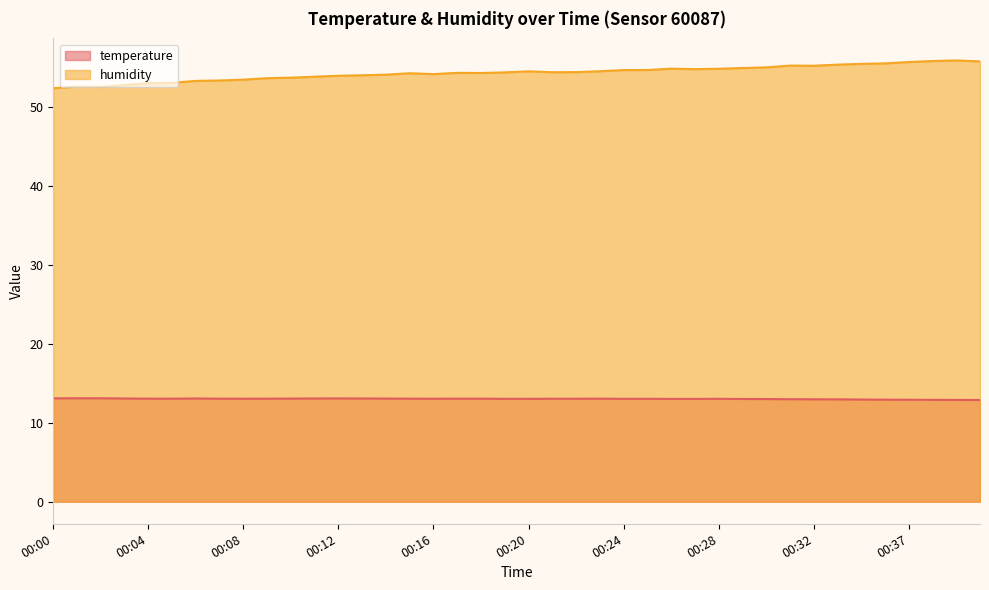

The humidity series shows 77.2 at 00:02. True or false?

False